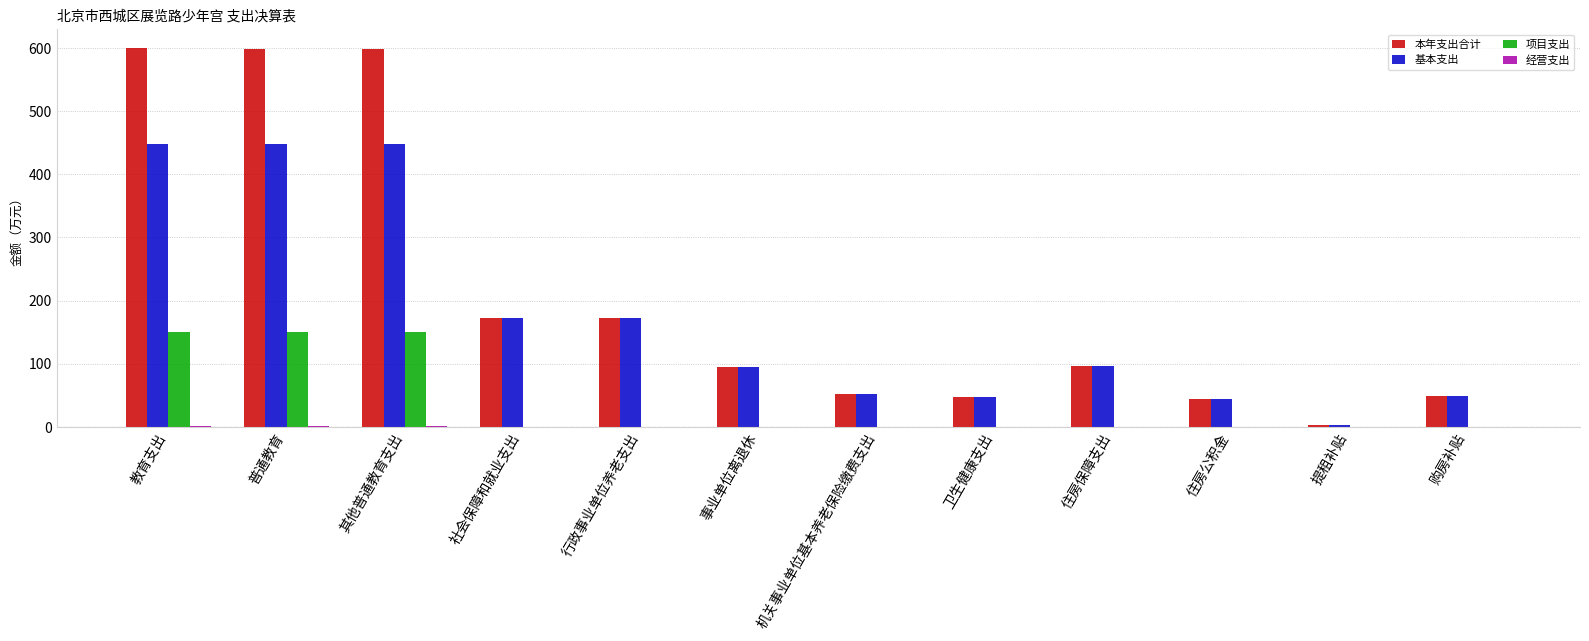

Between 教育支出 and 行政事业单位养老支出, which series saw the biggest shift?

本年支出合计